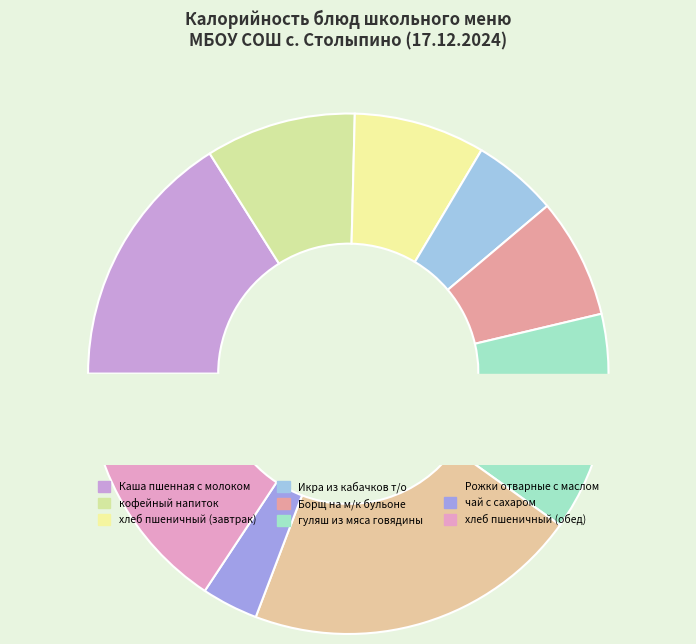

What is the largest slice in the pie chart?

Рожки отварные с маслом